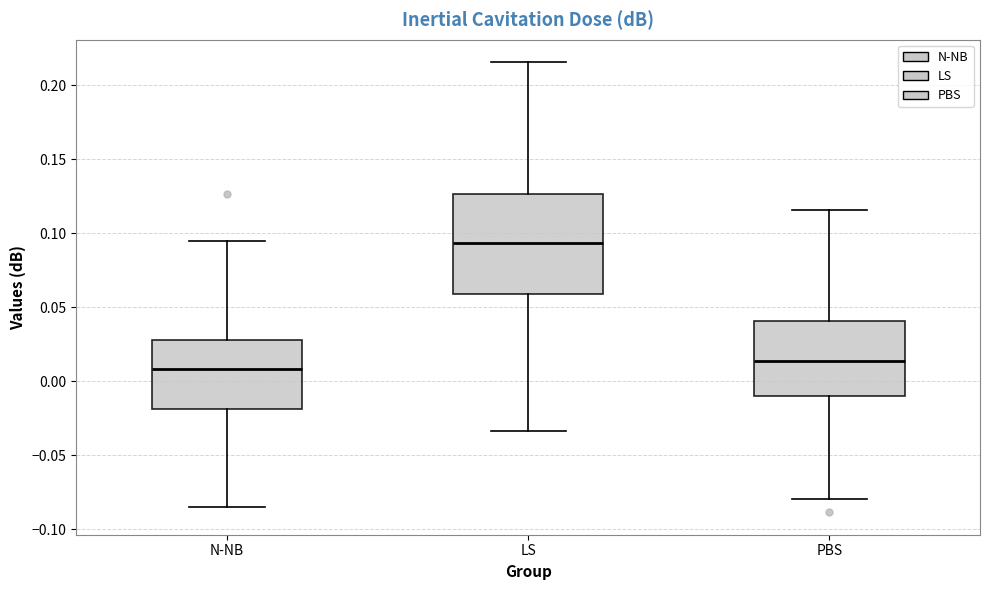

Which box is the tallest, from its lower edge to its upper edge?

LS